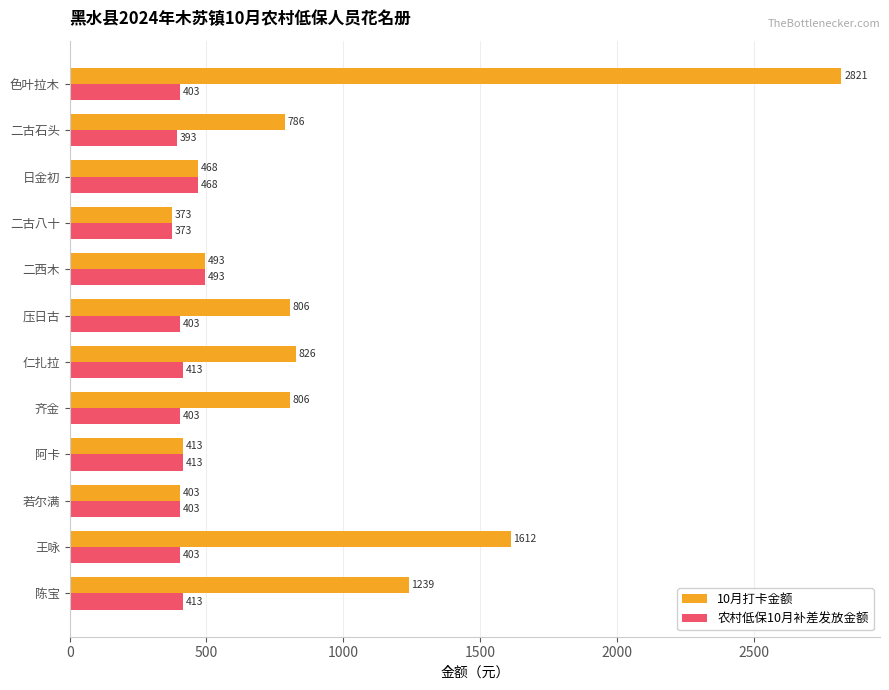

Rank the series by their average value, from highest to lowest.

10月打卡金额, 农村低保10月补差发放金额